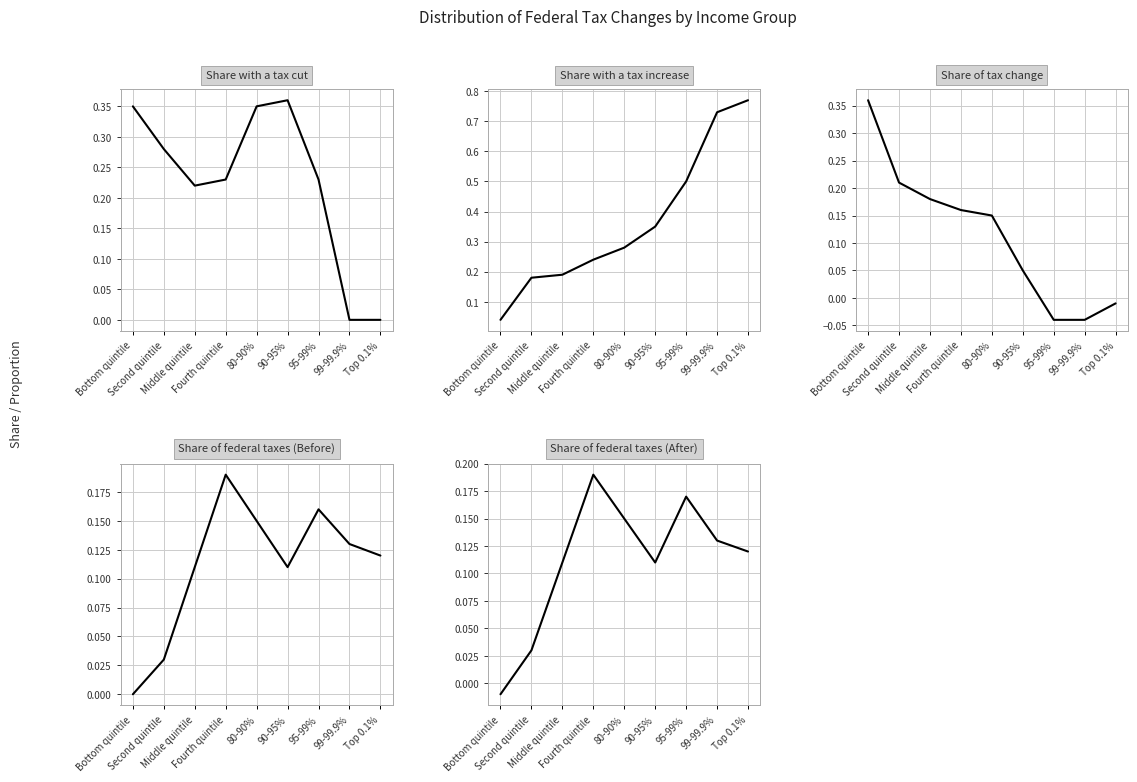

Rank the series by their maximum value, from lowest to highest.

Share of federal taxes (Before), Share of federal taxes (After), Share with a tax cut, Share of tax change, Share with a tax increase